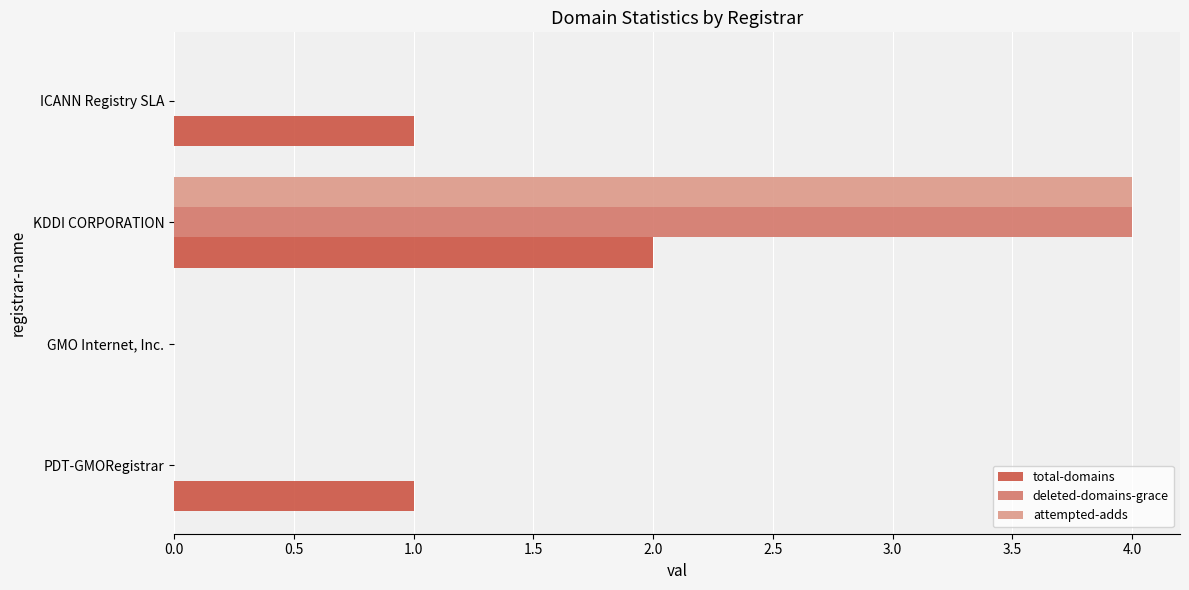

True or false: total-domains has a value of 0 at GMO Internet, Inc..

True